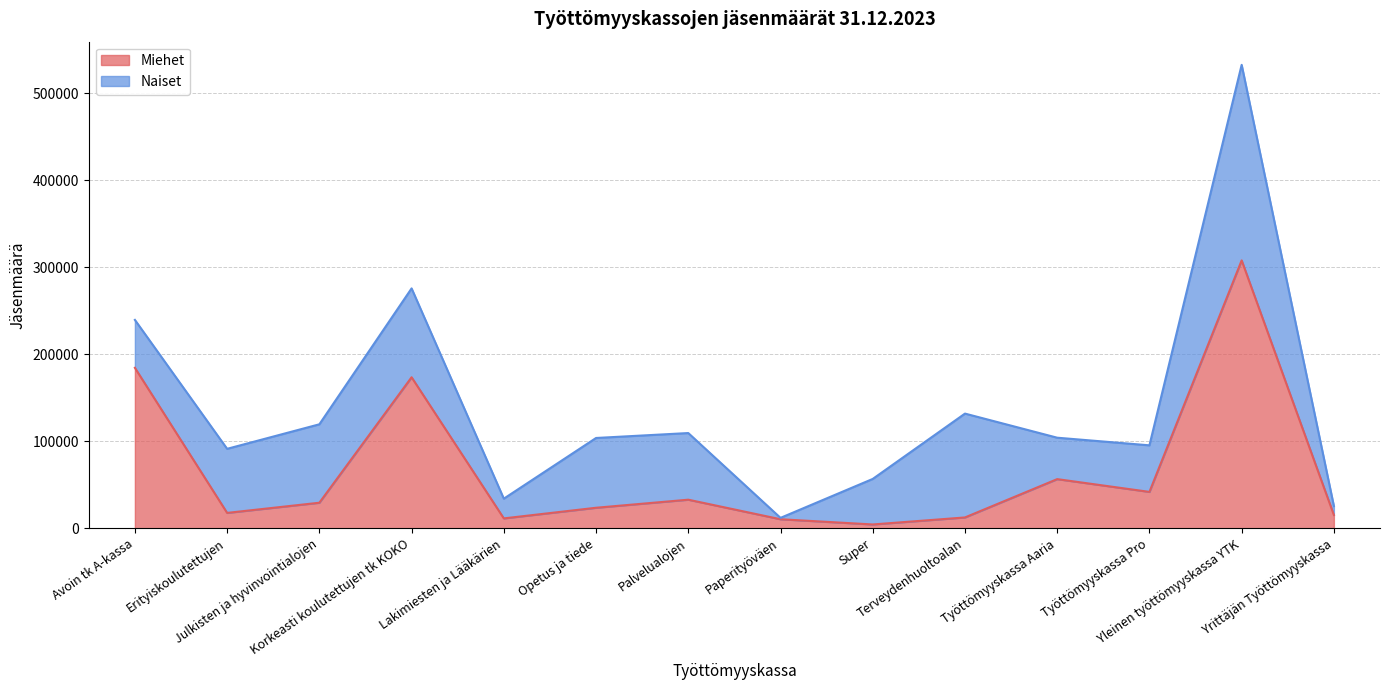

Count the number of categories in the chart.

14